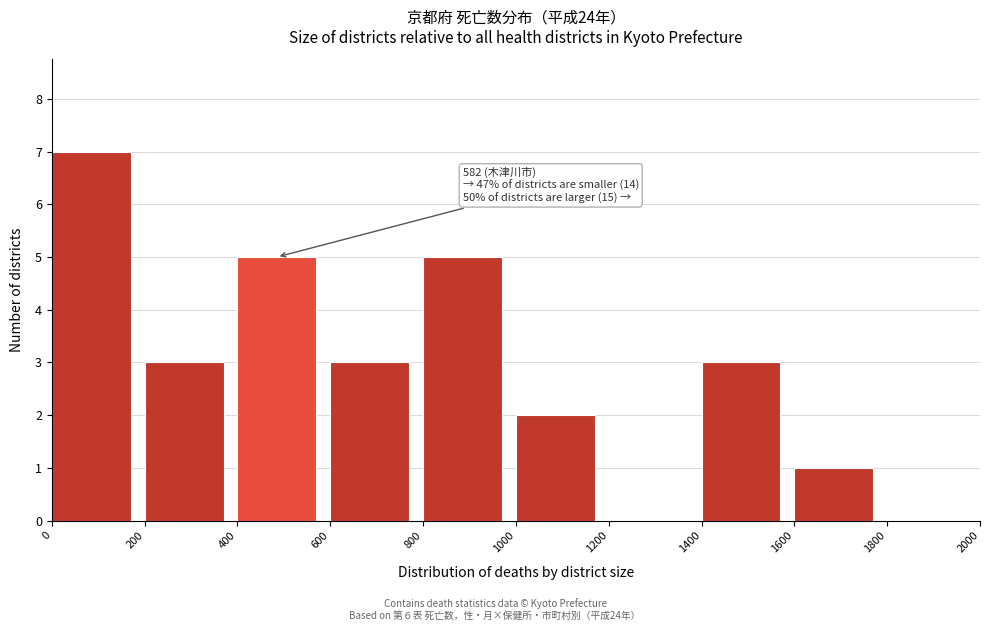

Which range on the x-axis has the tallest bar?

0 to 200